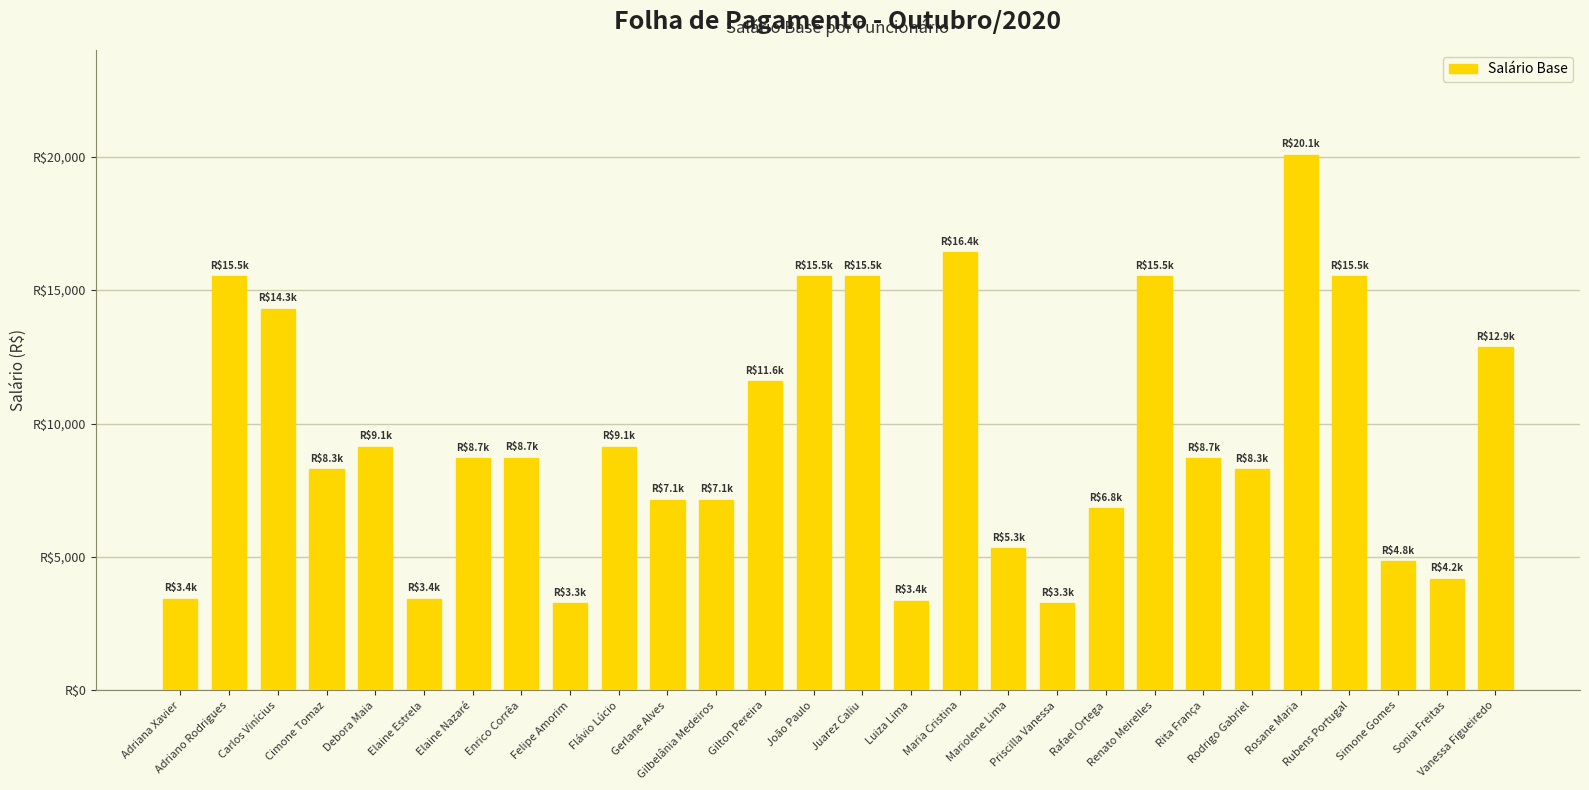

What is the sum of the values at Adriano Rodrigues and Sonia Freitas?

19700.9